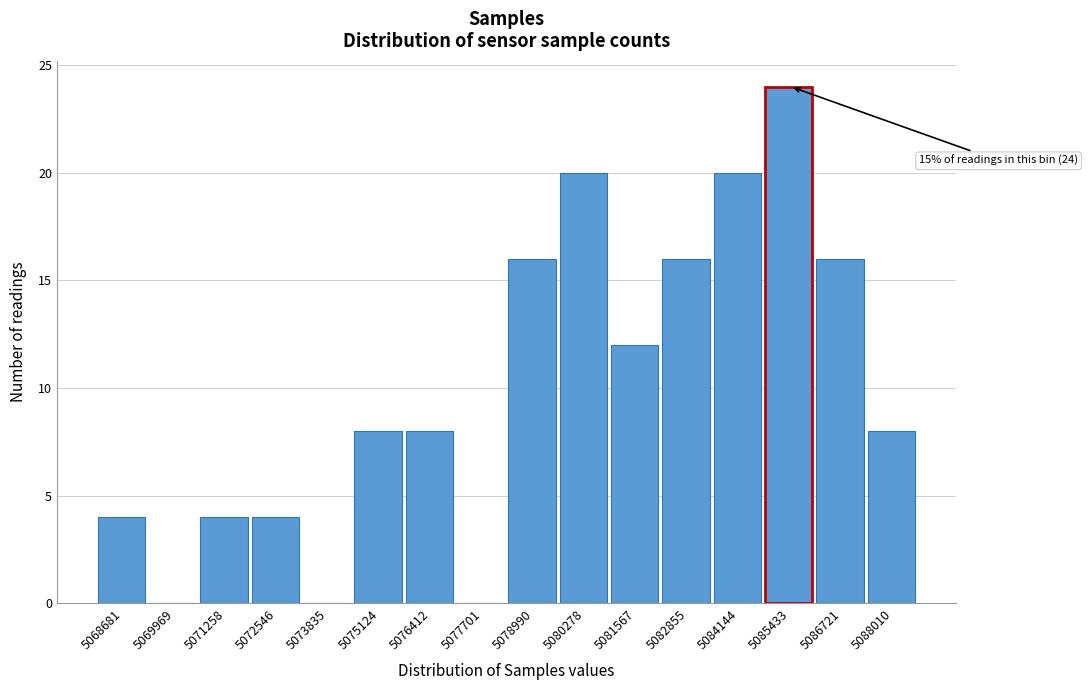

Reading left to right, list all the values displayed in this chart.

5068681=4	5069969=0	5071258=4	5072546=4	5073835=0	5075124=8	5076412=8	5077701=0	5078990=16	5080278=20	5081567=12	5082855=16	5084144=20	5085433=24	5086721=16	5088010=8